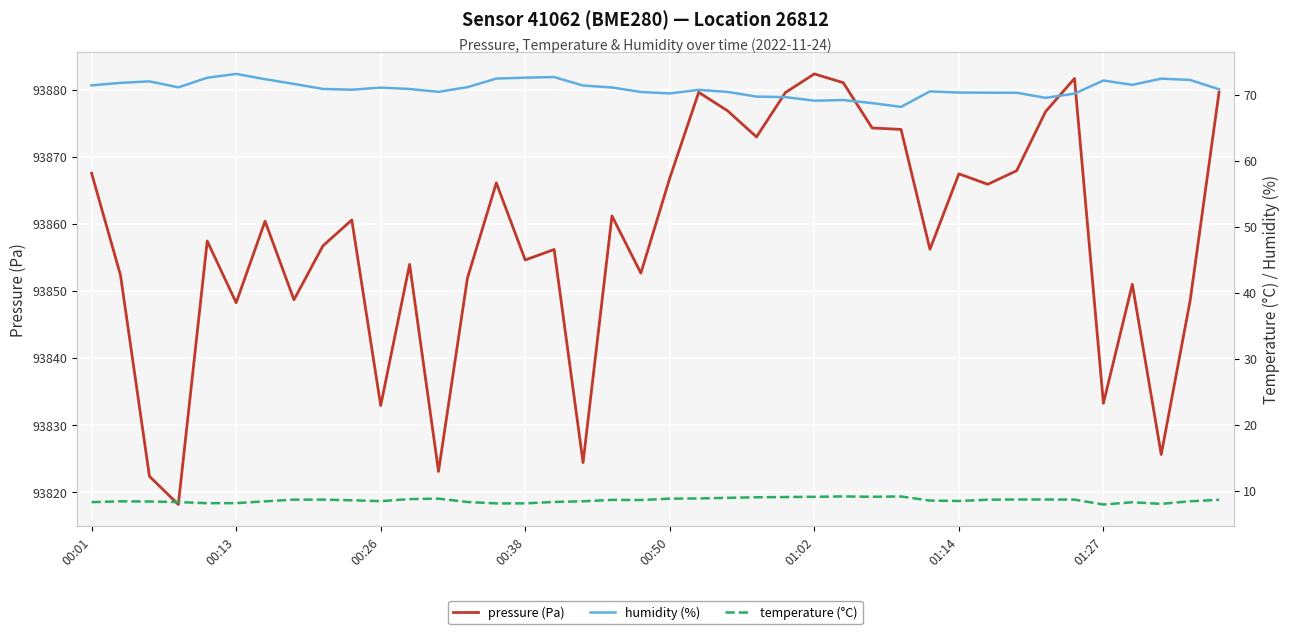

Count the number of data series in this chart.

3